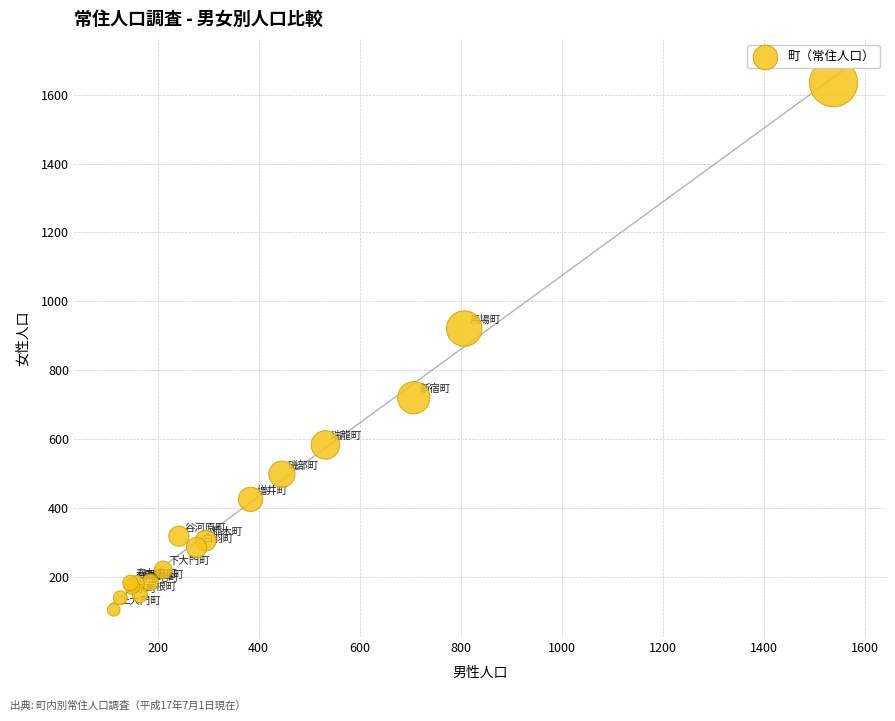

What Y value in the scatter plot is closest to 869?

921